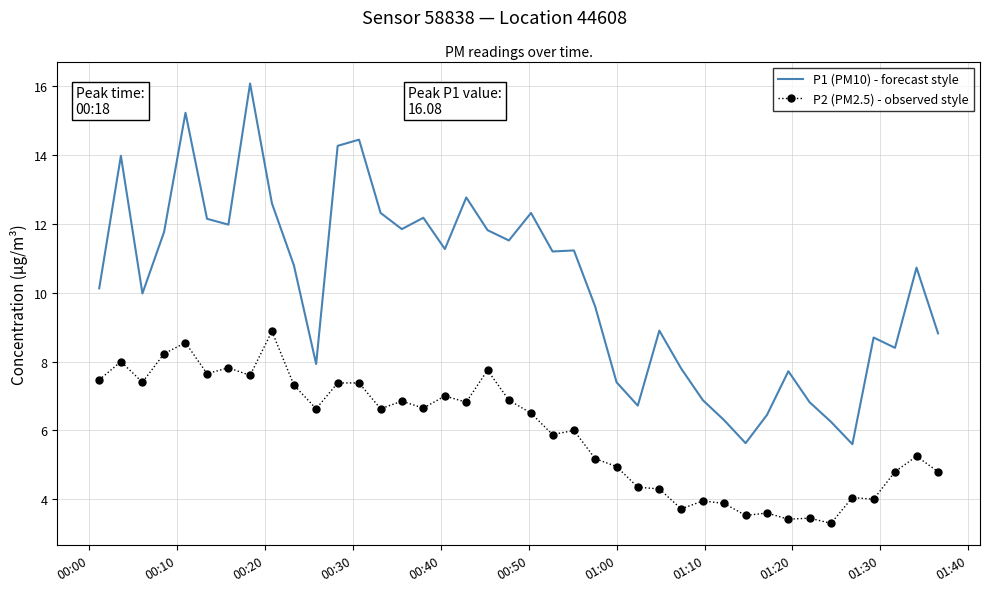

What is the difference between the maximum and minimum values in the P1 (PM10) - forecast style series?

10.5